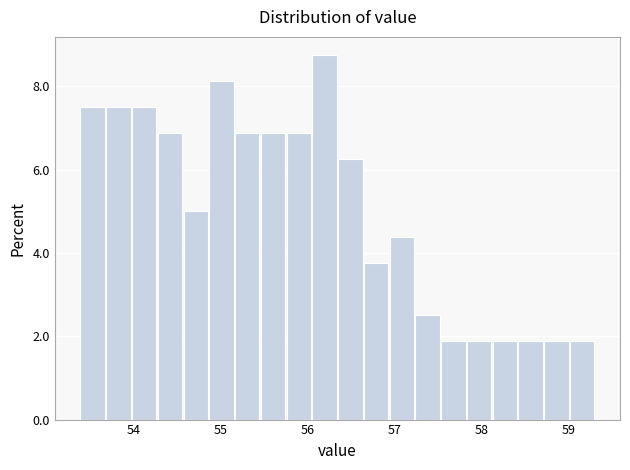

Around what value on the x-axis is the tallest bar? Give the approximate position of its centre, as read against the axis.

56.2